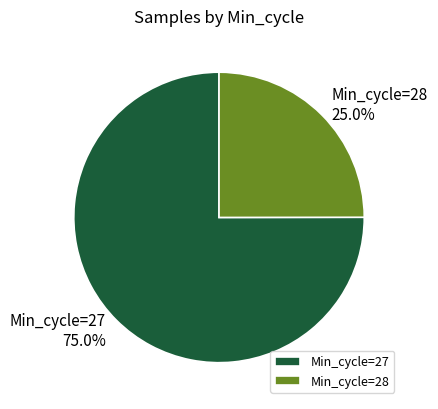

What percentage is NOT represented by Min_cycle=27?

25.0%